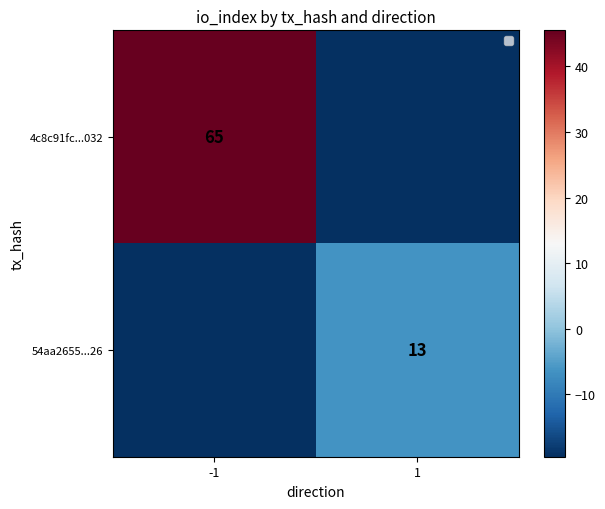

Is the value of 4c8c91fc...032 at -1 greater than the value of 54aa2655...26 at 1?

Yes